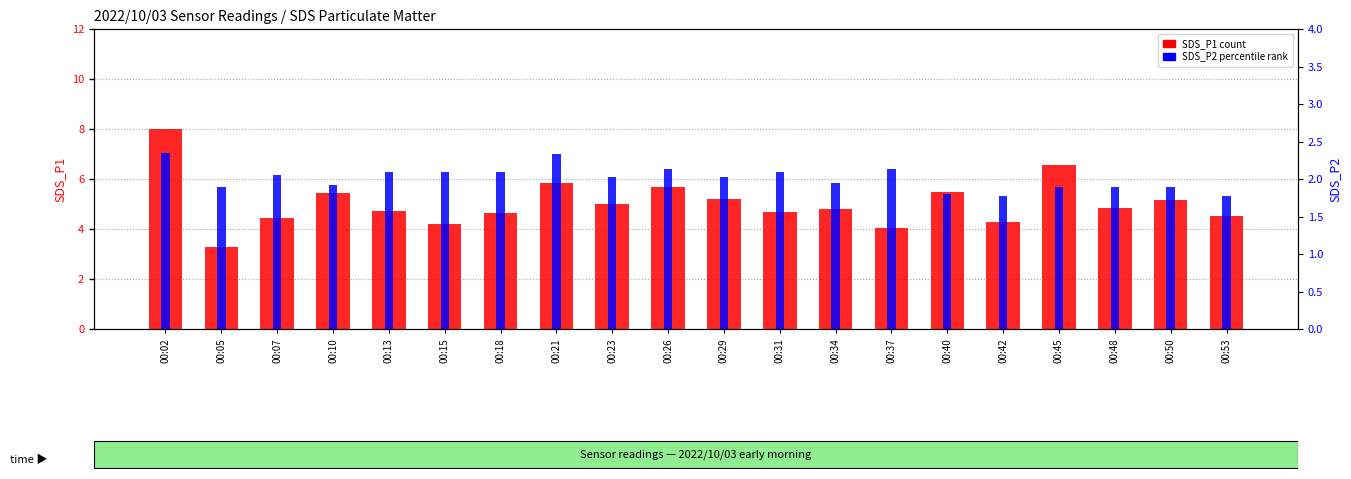

Reading right to left, transcribe all the data shown in this chart.

SDS_P1 (count): 4.5	5.2	4.8	6.6	4.3	5.5	4.0	4.8	4.7	5.2	5.7	5.0	5.8	4.7	4.2	4.7	5.4	4.5	3.3	8.0
SDS_P2 (percentile rank): 1.8	1.9	1.9	1.9	1.8	1.8	2.1	1.9	2.1	2.0	2.1	2.0	2.3	2.1	2.1	2.1	1.9	2.0	1.9	2.4